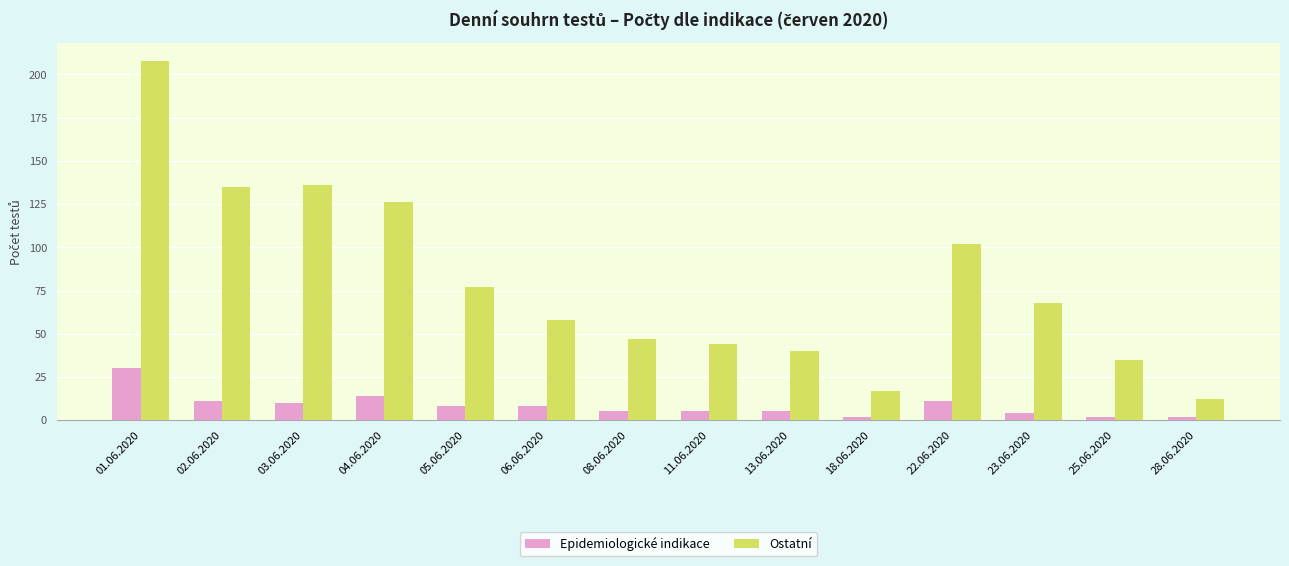

Rank the series by their maximum value, from highest to lowest.

Ostatní, Epidemiologické indikace